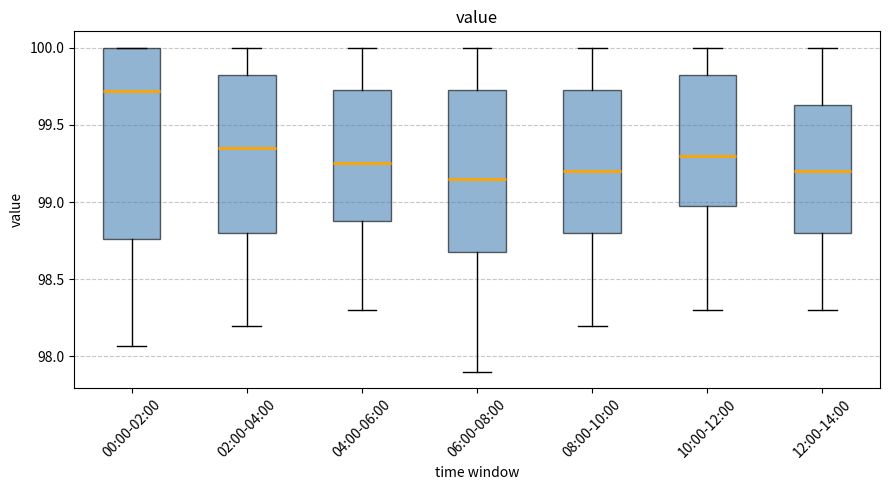

Reading left to right, read every box against the y-axis: the position of its median line, the range the box covers, and the ends of its whiskers. The values are not printed on the chart, so give them approximately, as read against the axis.

00:00-02:00: median 99.70, box 98.75 to 100.00, whiskers 98.05 to 100.00
02:00-04:00: median 99.35, box 98.80 to 99.85, whiskers 98.20 to 100.00
04:00-06:00: median 99.25, box 98.90 to 99.75, whiskers 98.30 to 100.00
06:00-08:00: median 99.15, box 98.70 to 99.75, whiskers 97.90 to 100.00
08:00-10:00: median 99.20, box 98.80 to 99.75, whiskers 98.20 to 100.00
10:00-12:00: median 99.30, box 99.00 to 99.85, whiskers 98.30 to 100.00
12:00-14:00: median 99.20, box 98.80 to 99.65, whiskers 98.30 to 100.00